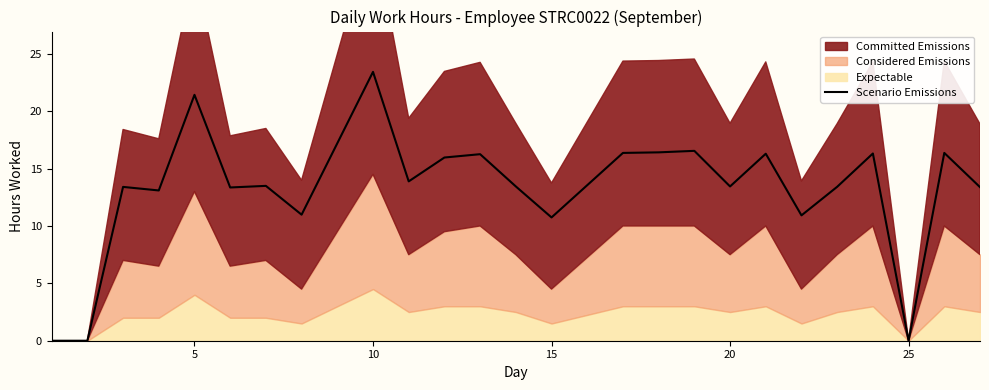

Is it true that Scenario Emissions equals 13.4 at 20?

True